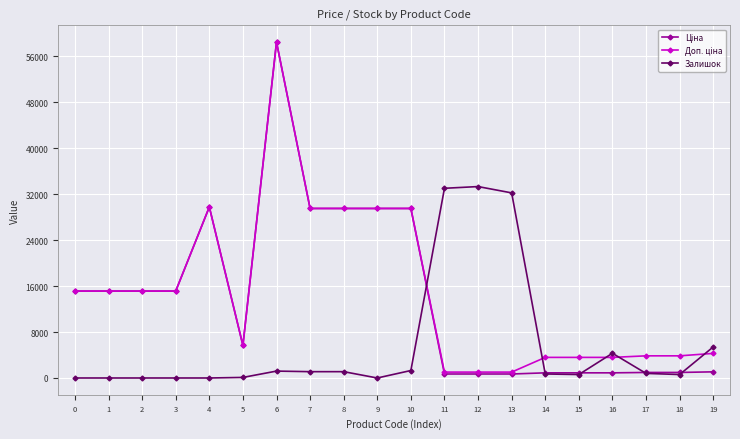

How many series are shown in this chart?

3